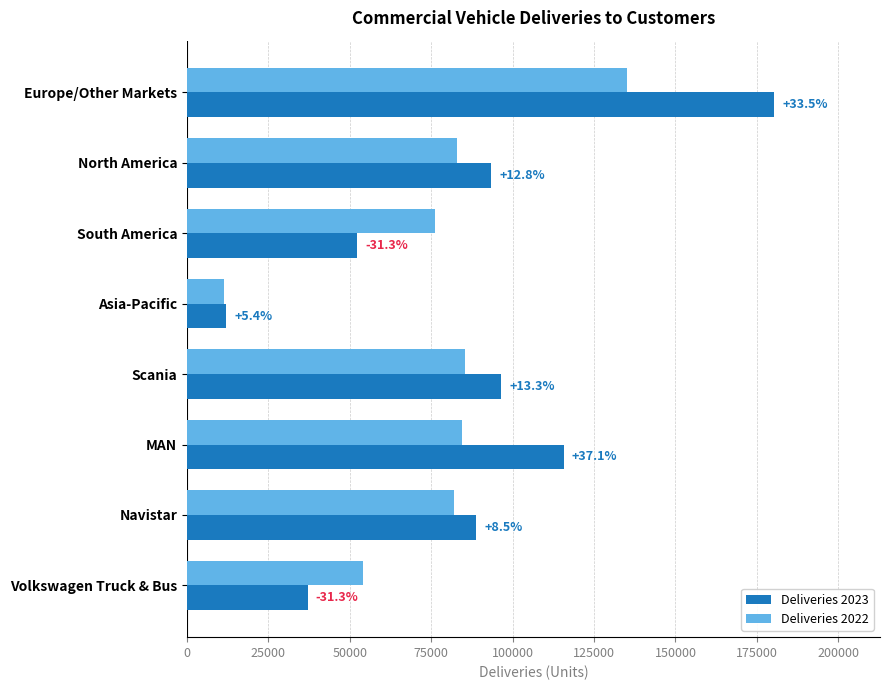

Reading left to right, extract all data points from this chart.

Deliveries 2023: 180357	93430	52330	12057	96568	115653	88880	37073
Deliveries 2022: 135063	82828	76152	11444	85232	84372	81892	53991